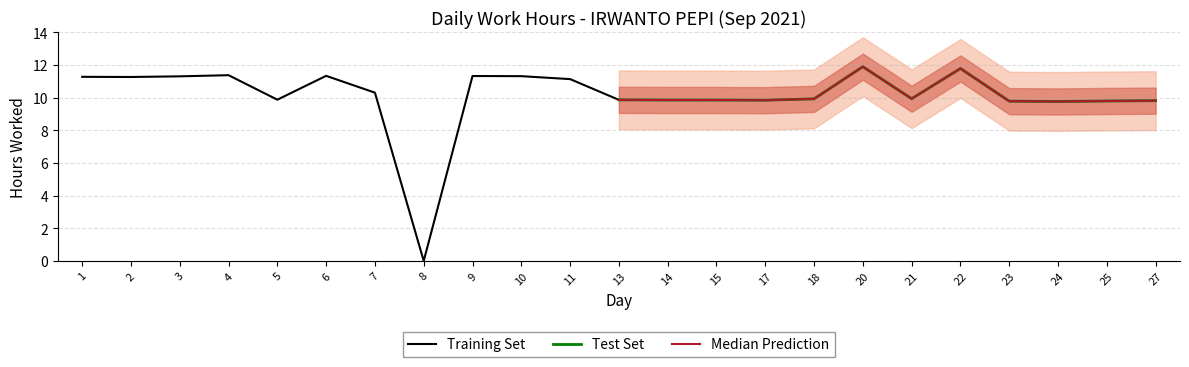

What is the maximum value shown in the chart?

11.9